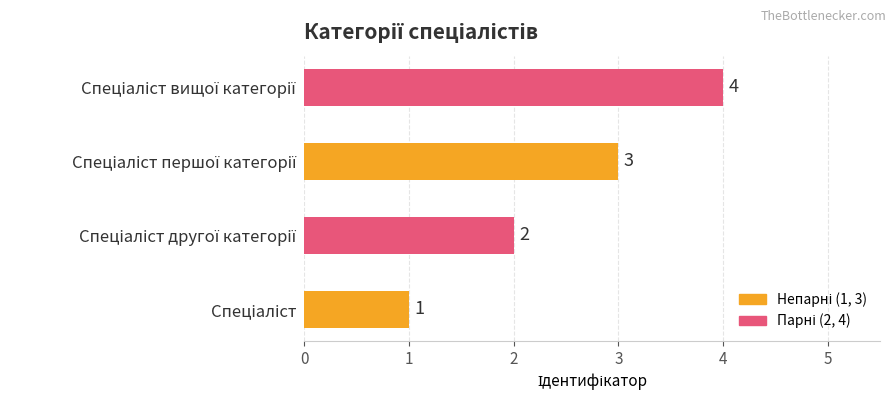

Count the values in the range 2 to 4.

3